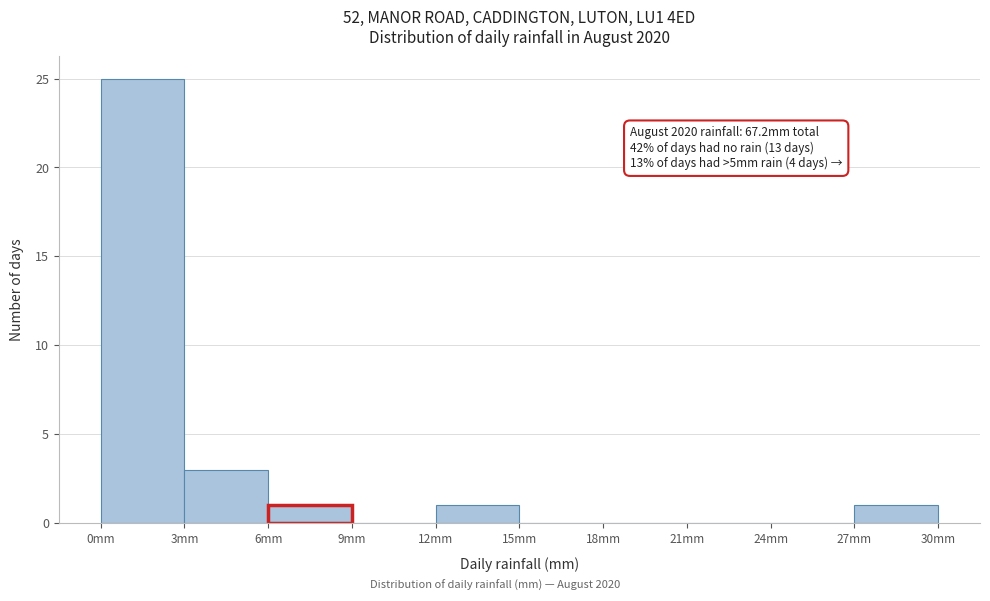

Which range on the x-axis has the tallest bar?

0 to 3